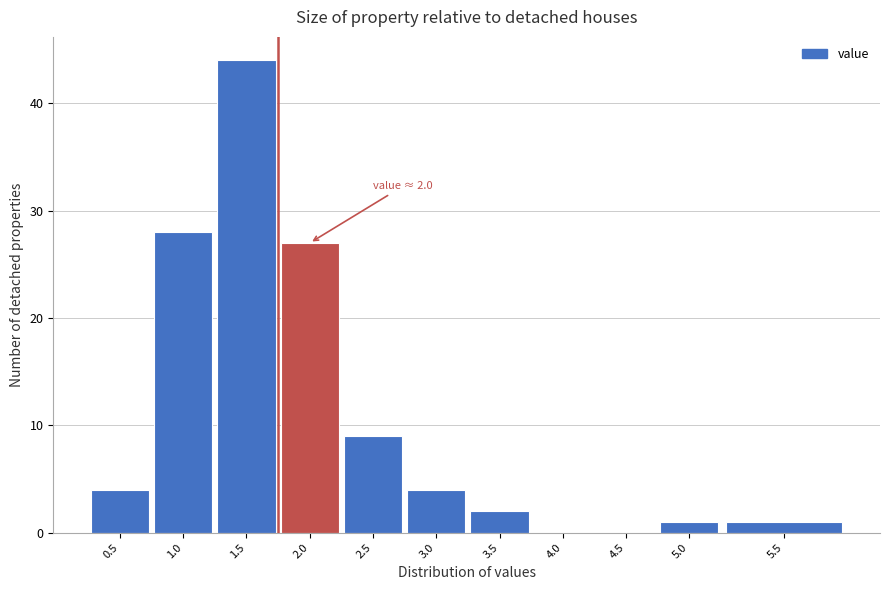

Reading left to right, extract all data points from this chart.

0.5=4	1.0=28	1.5=44	2.0=27	2.5=9	3.0=4	3.5=2	4.0=0	4.5=0	5.0=1	5.5=1